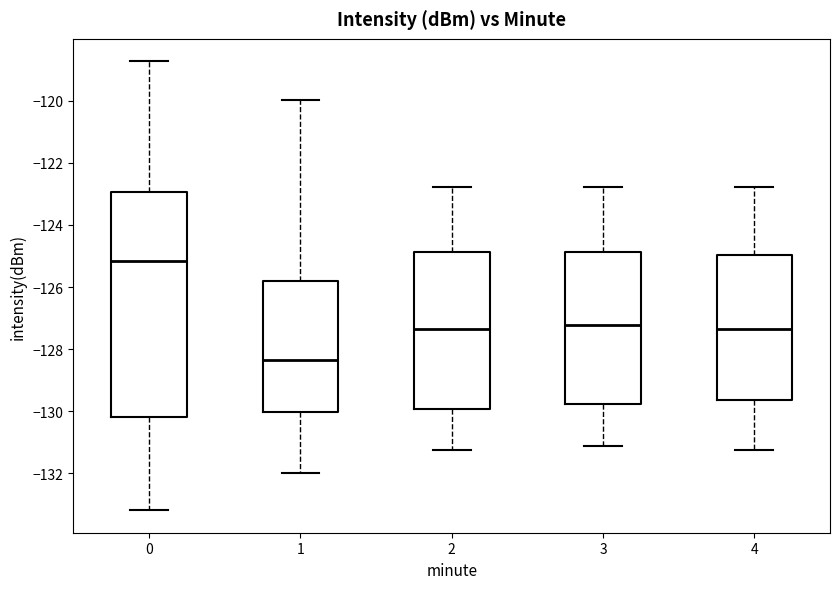

Reading left to right, read every box against the y-axis: the position of its median line, the range the box covers, and the ends of its whiskers. The values are not printed on the chart, so give them approximately, as read against the axis.

0: median -125.2, box -130.2 to -123.0, whiskers -133.2 to -118.8
1: median -128.4, box -130.0 to -125.8, whiskers -132.0 to -120.0
2: median -127.4, box -130.0 to -124.8, whiskers -131.2 to -122.8
3: median -127.2, box -129.8 to -124.8, whiskers -131.2 to -122.8
4: median -127.4, box -129.6 to -125.0, whiskers -131.2 to -122.8